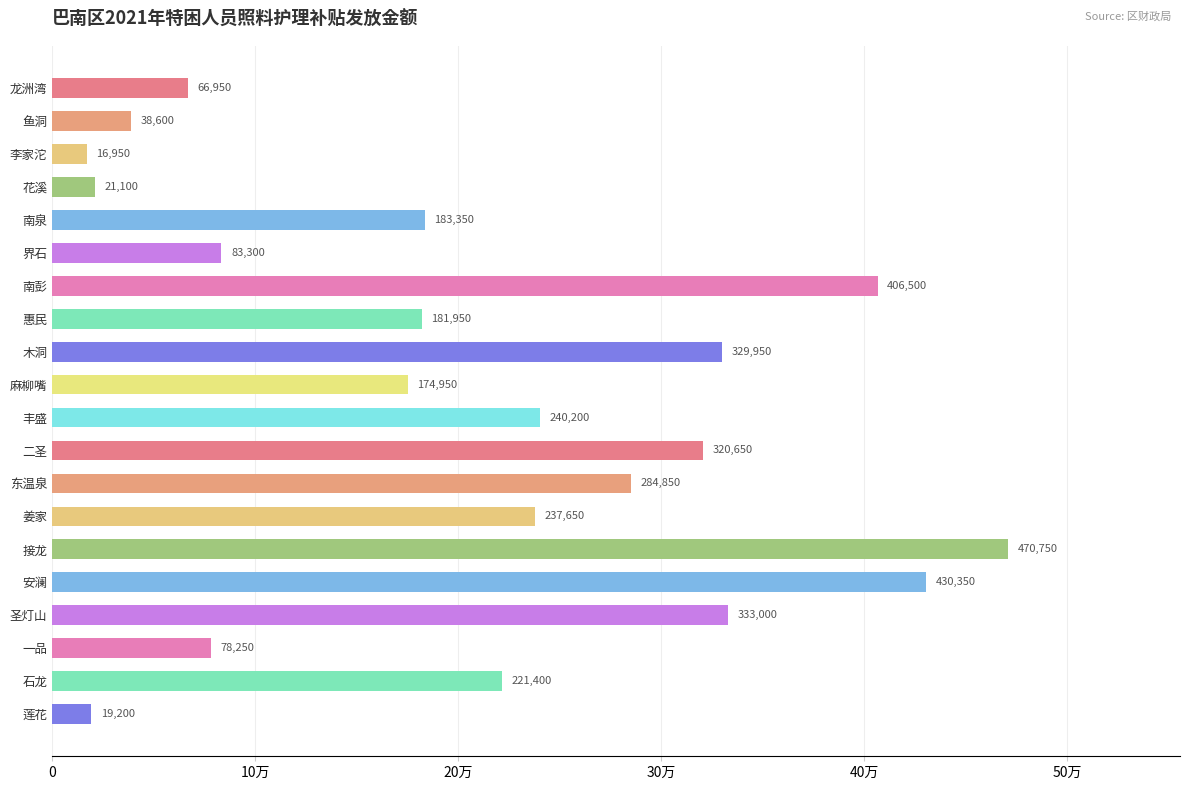

What is the minimum value shown in the chart?

16950